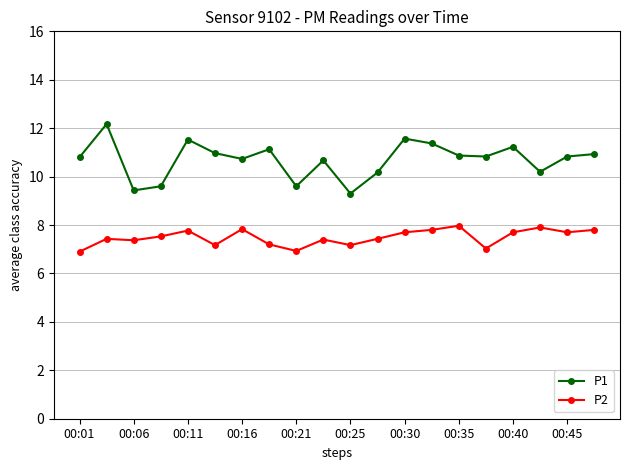

What is the average value of the P1 series?

10.7